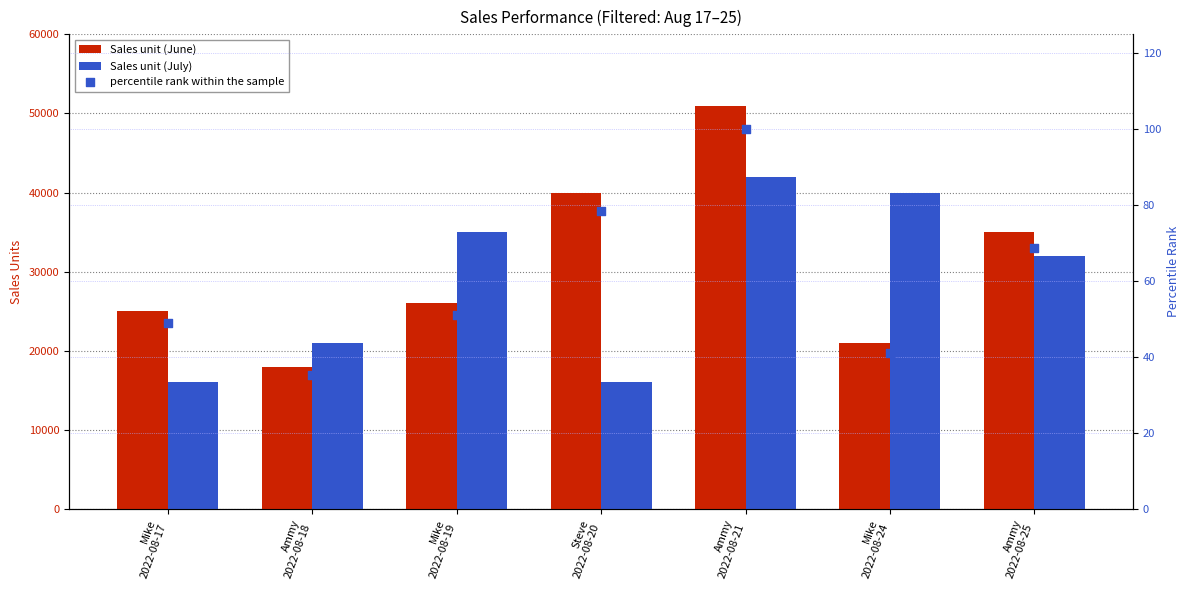

Is the value of Sales unit (June) at Mike
2022-08-24 greater than the value of Sales unit (July) at Ammy
2022-08-25?

No